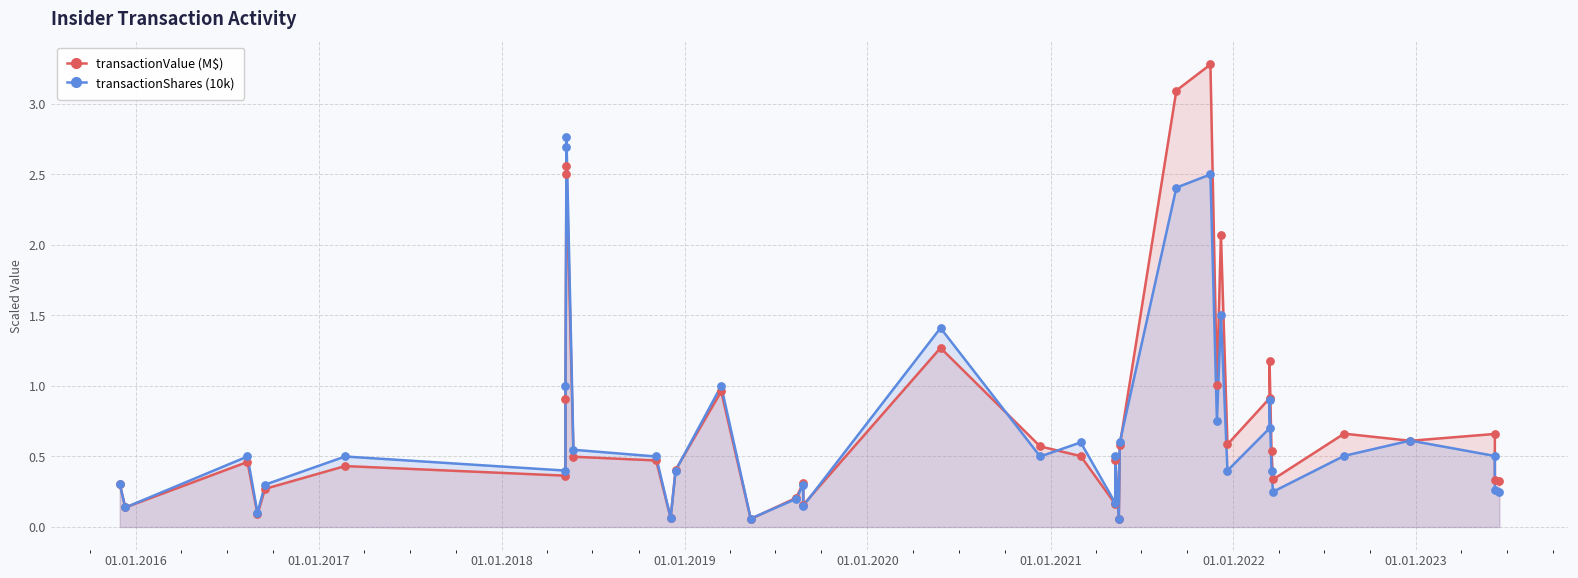

At how many categories does at least one series exceed 1?

8